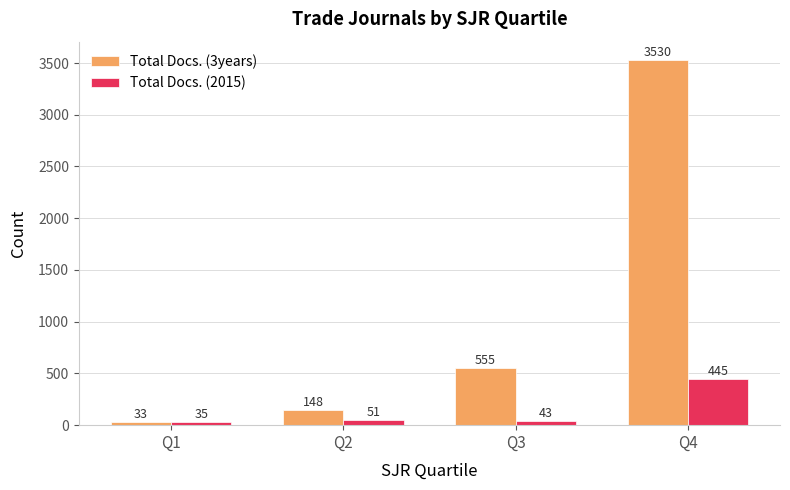

What is the difference between the second highest and second lowest values in the Total Docs. (3years) series?

407